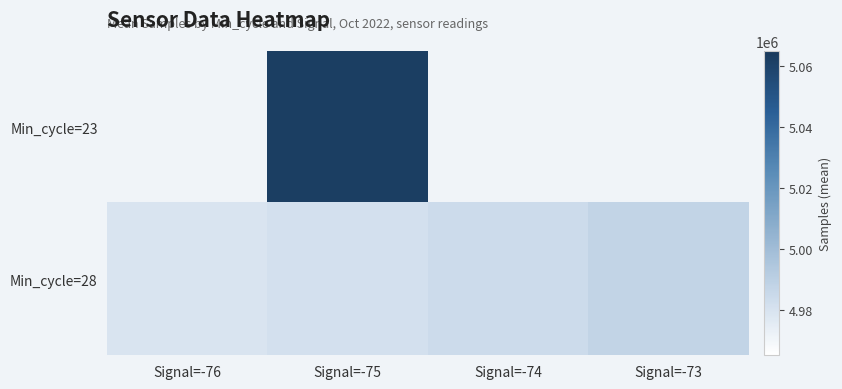

Which series has the largest range (max minus min)?

Min_cycle=28